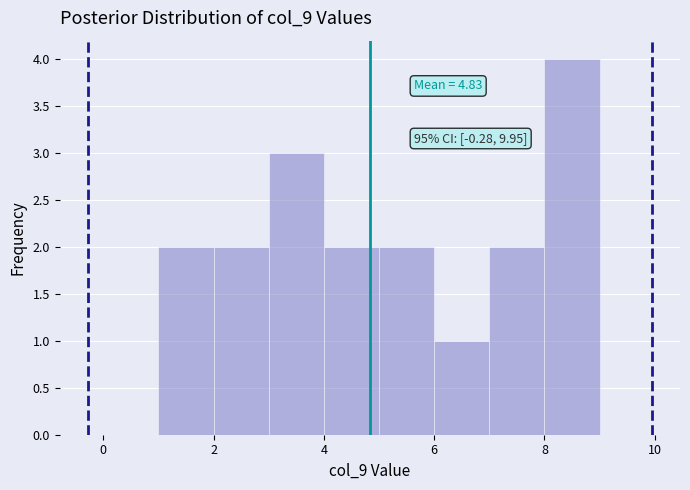

Which range on the x-axis has the tallest bar?

8 to 9